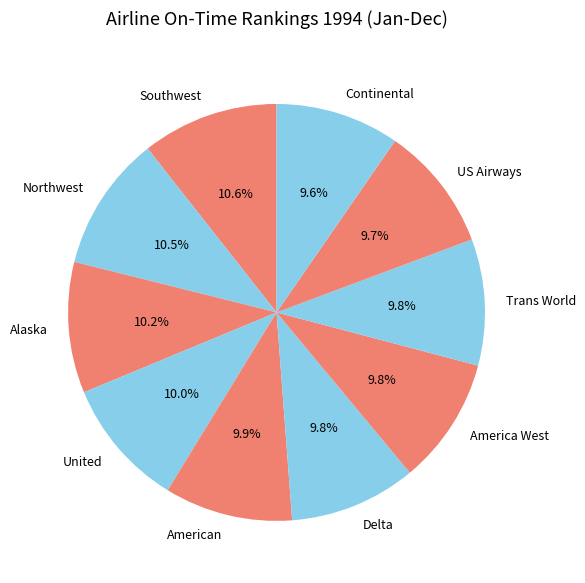

Approximately how many times larger is the value at Trans World compared to Northwest?

0.9